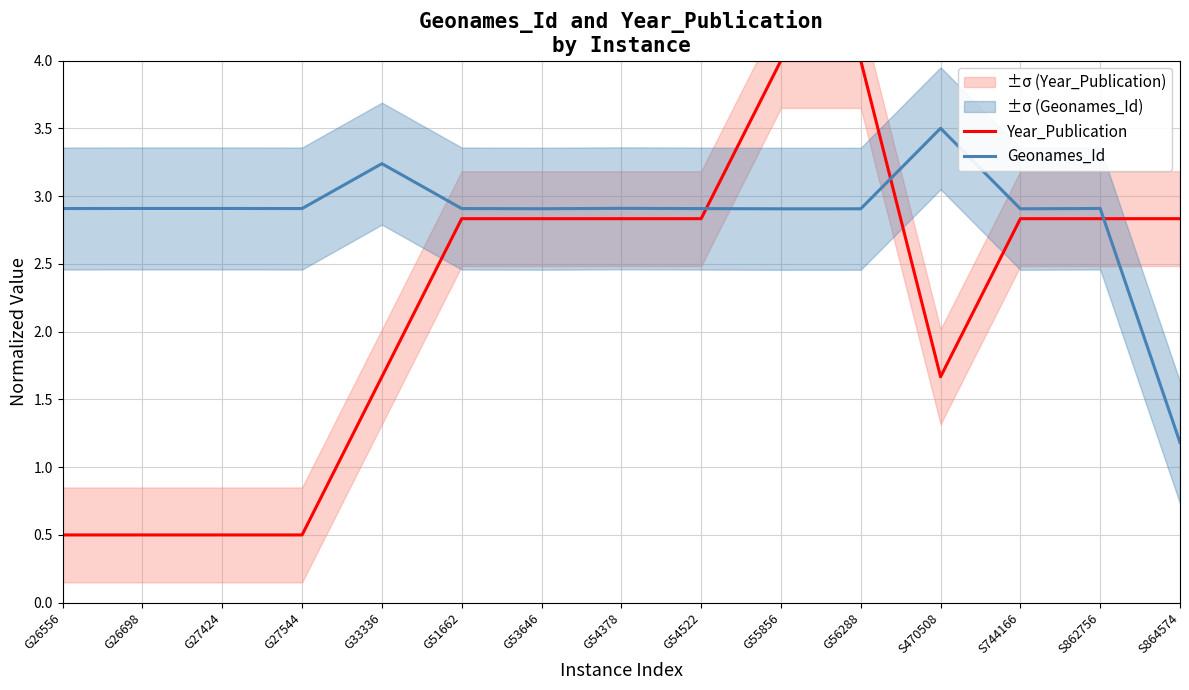

At how many categories does at least one series exceed 3?

4